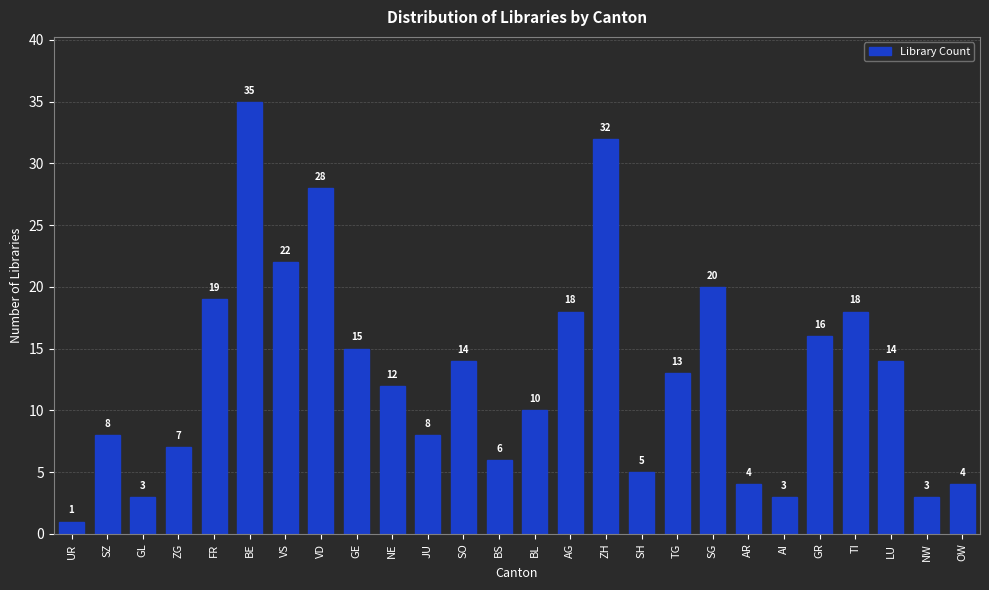

Reading right to left, transcribe all the data shown in this chart.

OW=4	NW=3	LU=14	TI=18	GR=16	AI=3	AR=4	SG=20	TG=13	SH=5	ZH=32	AG=18	BL=10	BS=6	SO=14	JU=8	NE=12	GE=15	VD=28	VS=22	BE=35	FR=19	ZG=7	GL=3	SZ=8	UR=1